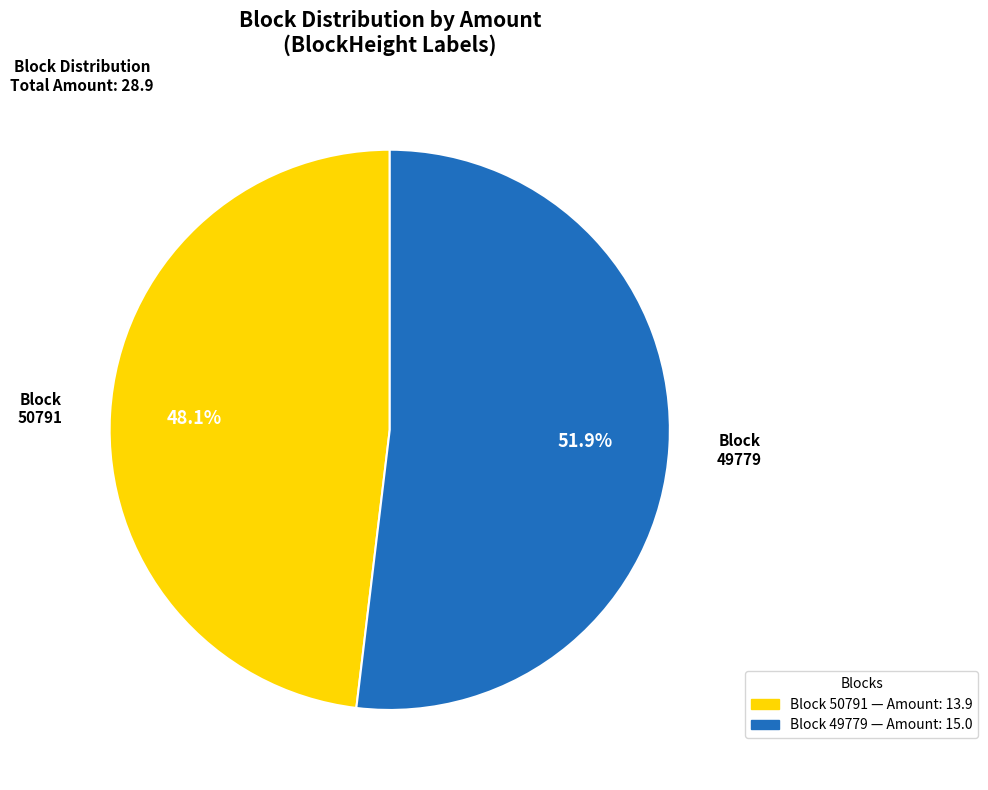

How many slices are in this pie chart?

2